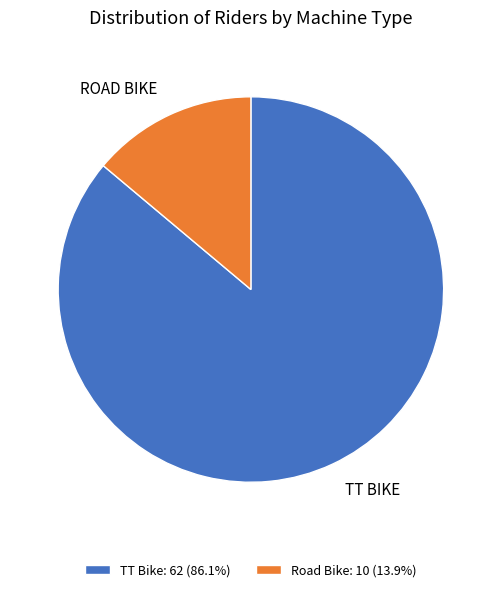

Do TT Bike and Road Bike together represent more than half of the pie?

Yes